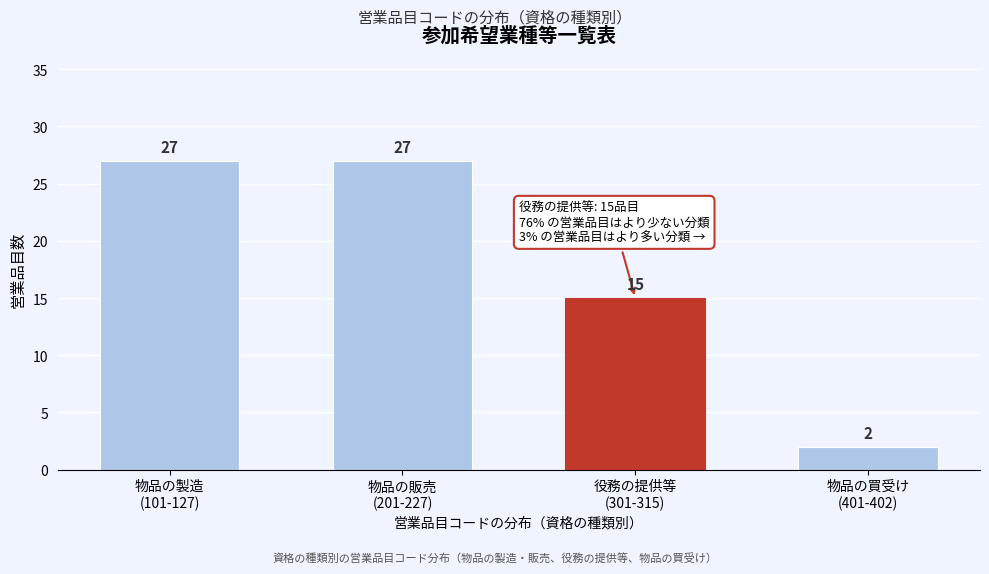

Reading right to left, transcribe all the data shown in this chart.

2	15	27	27